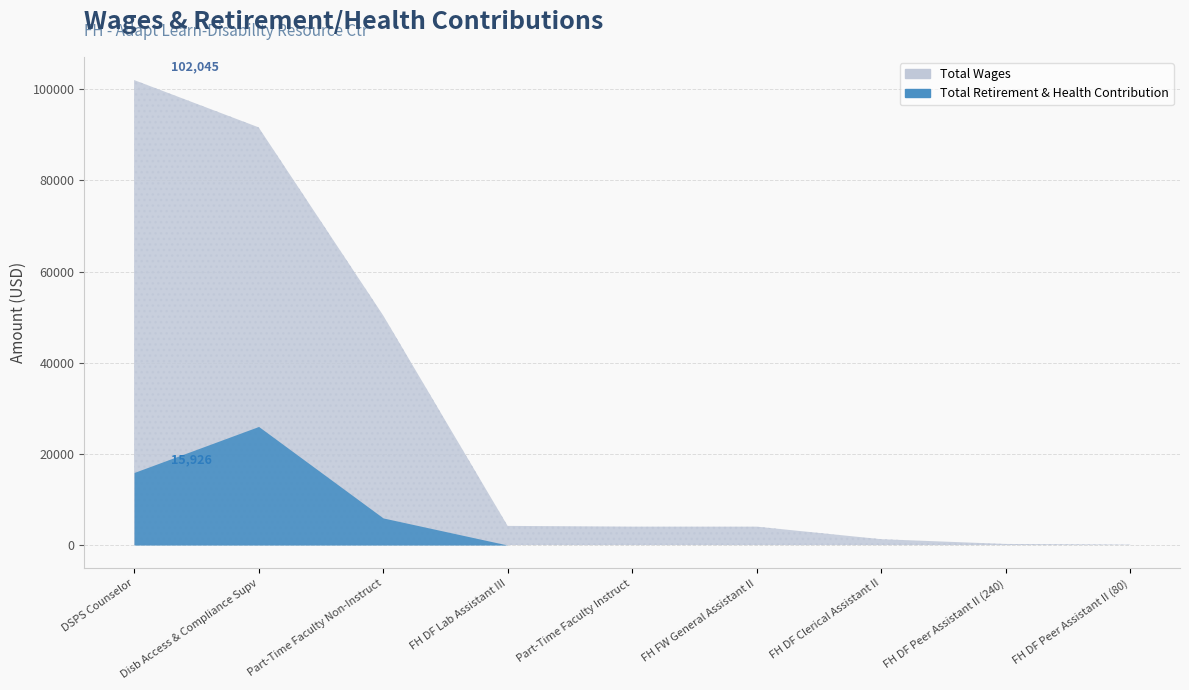

At which category is the sum across all series the highest?

DSPS Counselor